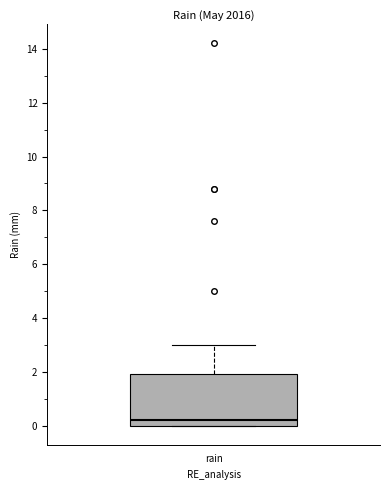

Transcribe this box plot: give where the median line is, the range the box spans, and where the two whiskers end, as read against the y-axis. The values are not printed on the chart, so give them approximately, as read against the axis.

median 0.2, box 0.0 to 2.0, whiskers 0.0 to 3.0